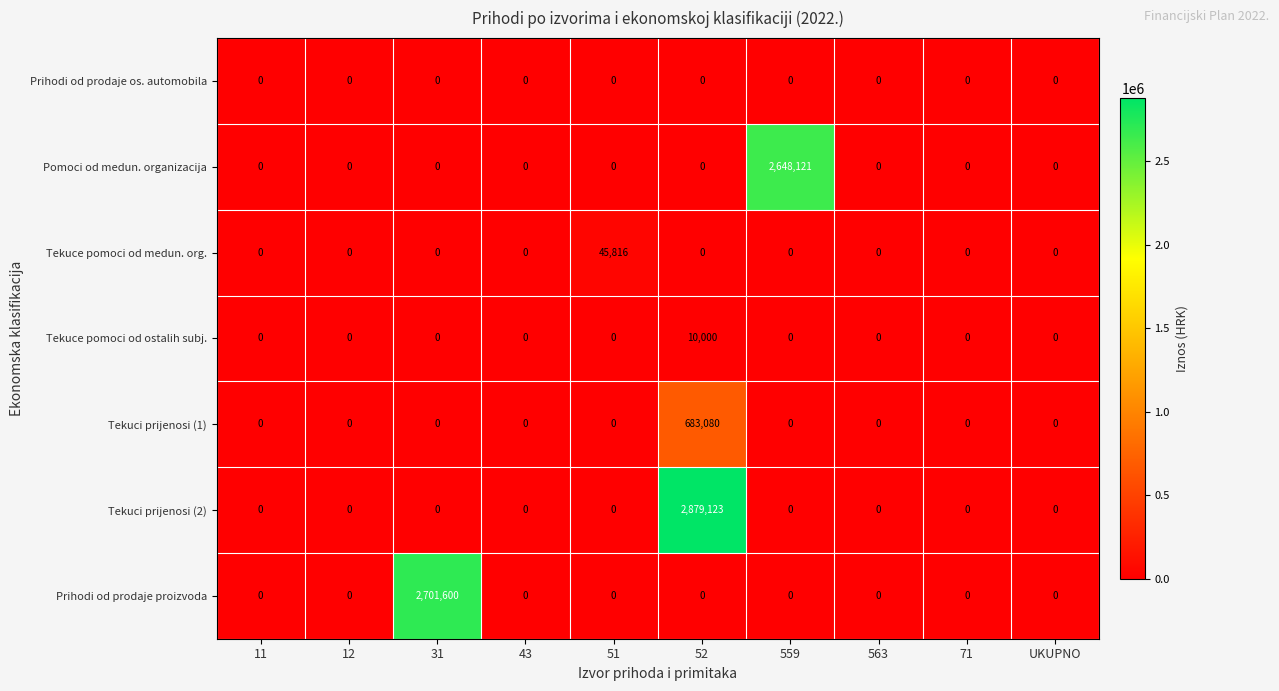

At which category does the chart reach its peak across all series?

52